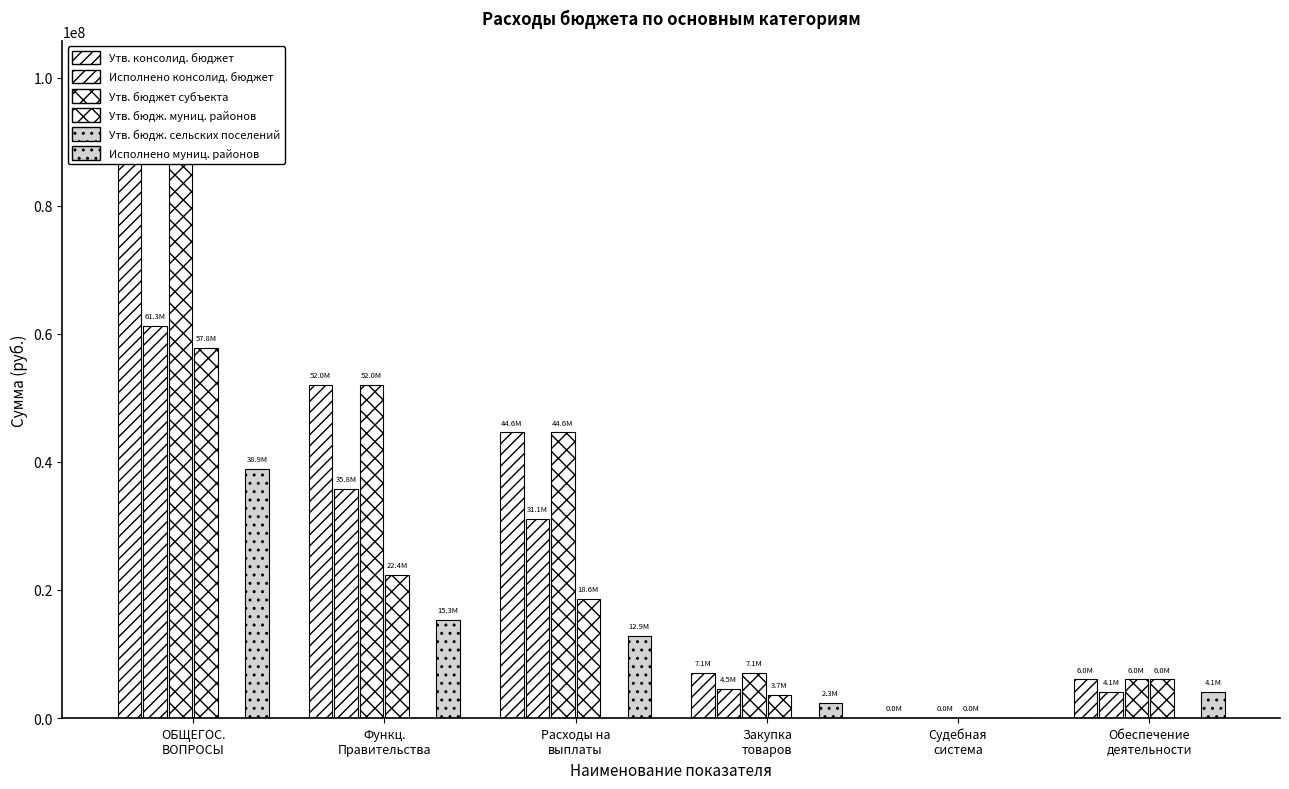

How many values in the Исполнено муниц. районов series exceed 12874365?

3